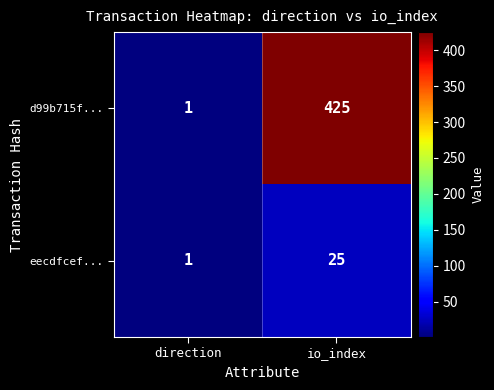

Rank the series at io_index from lowest to highest value.

eecdfcef..., d99b715f...